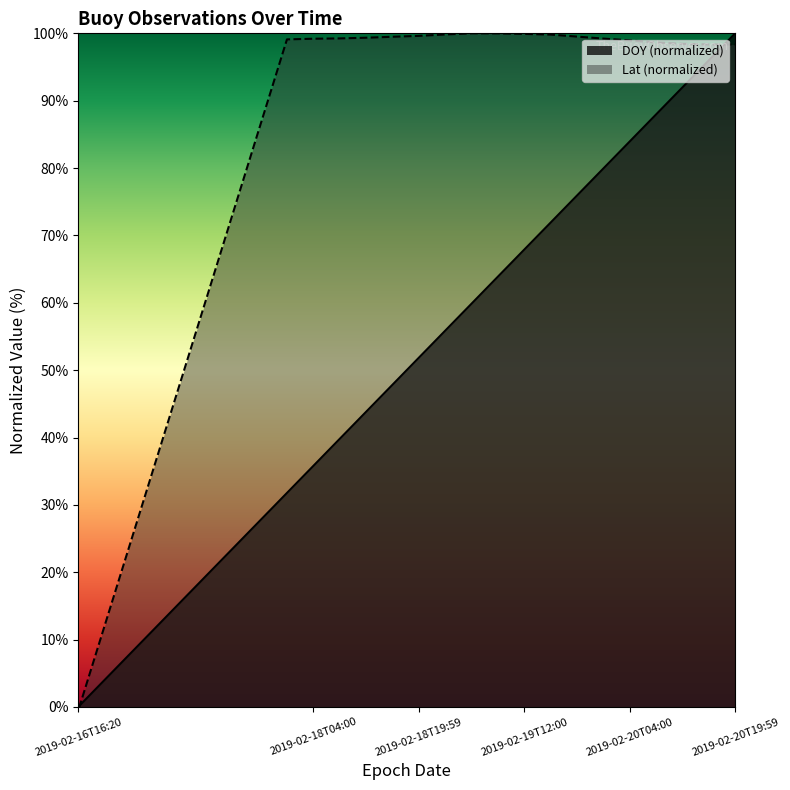

What is the label of the 15th point from the left?

2019-02-20T00:00